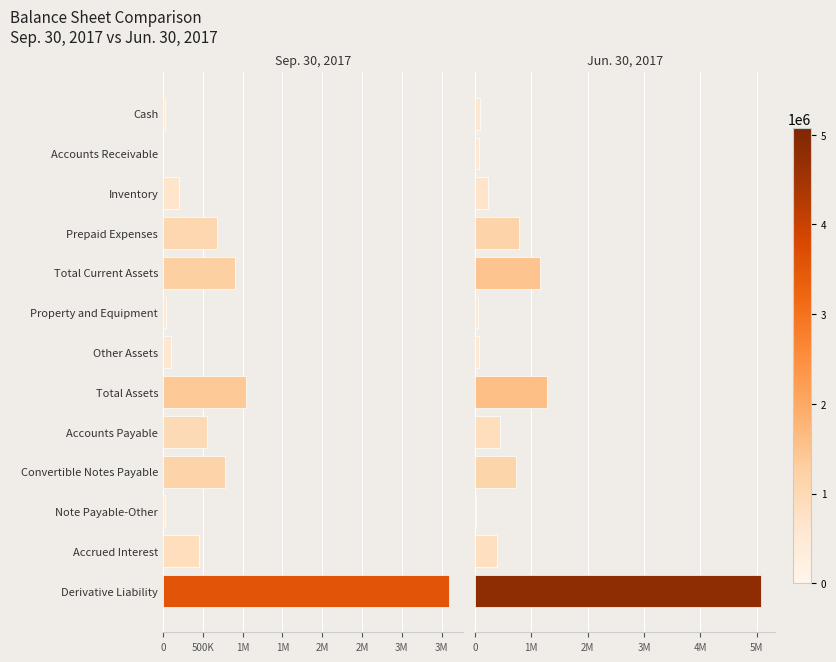

Is it true that Jun. 30, 2017 equals 33993 at Other Assets?

False